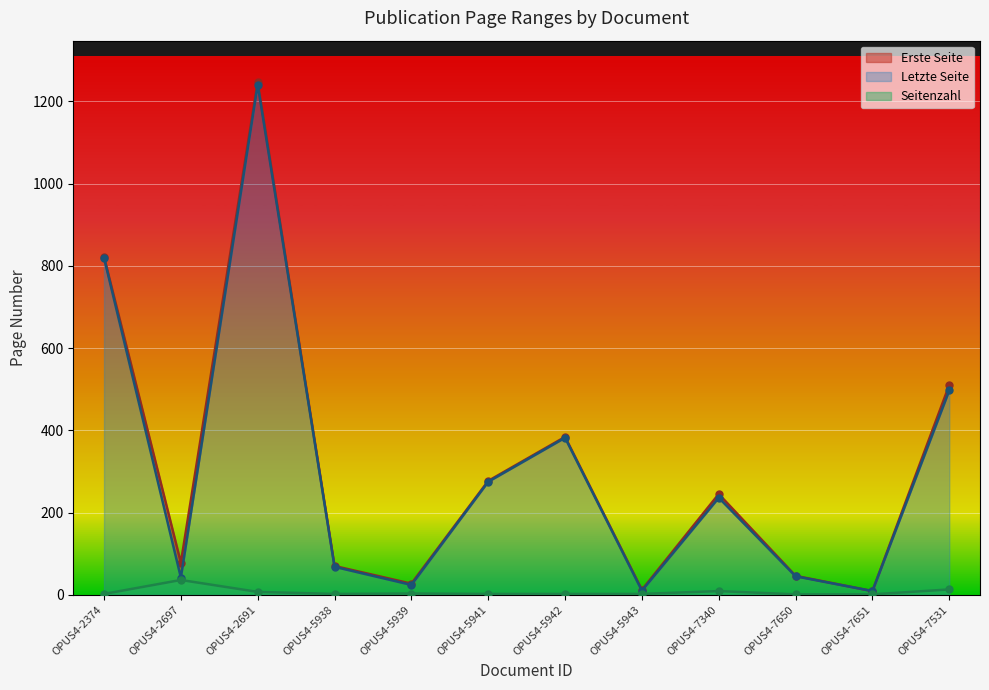

The Letzte Seite series shows 138 at OPUS4-7340. True or false?

False